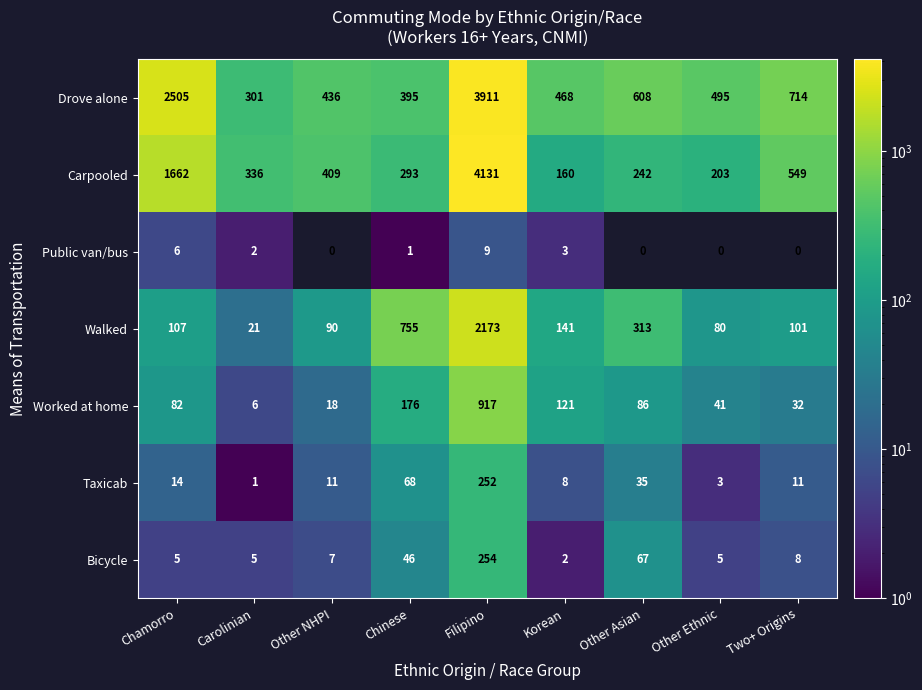

Which label corresponds to the largest value in the chart?

Filipino